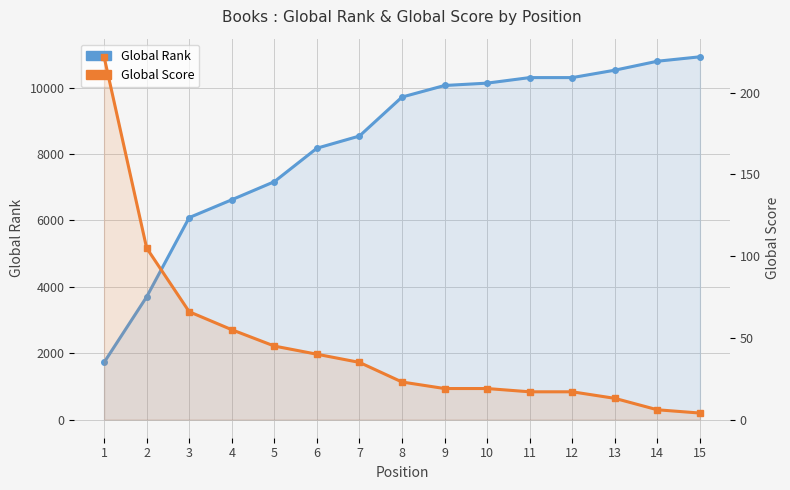

The Global Score series shows 15 at 5. True or false?

False